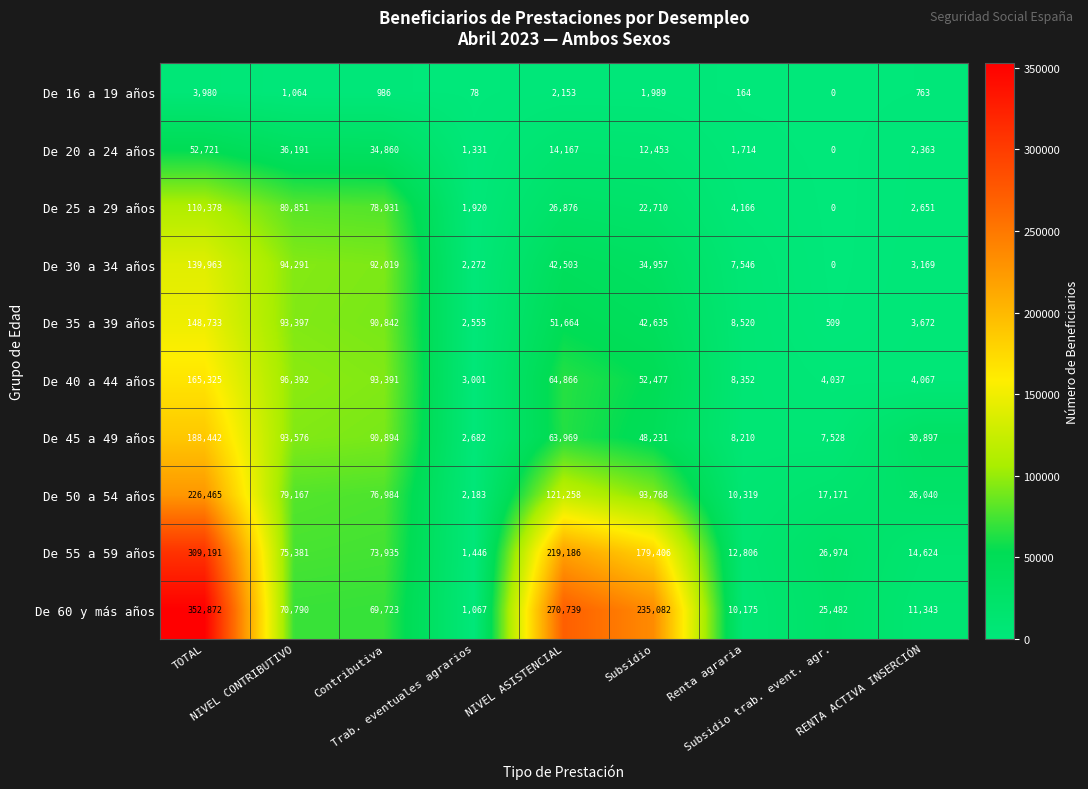

Which series has the largest total across all categories?

De 60 y más años